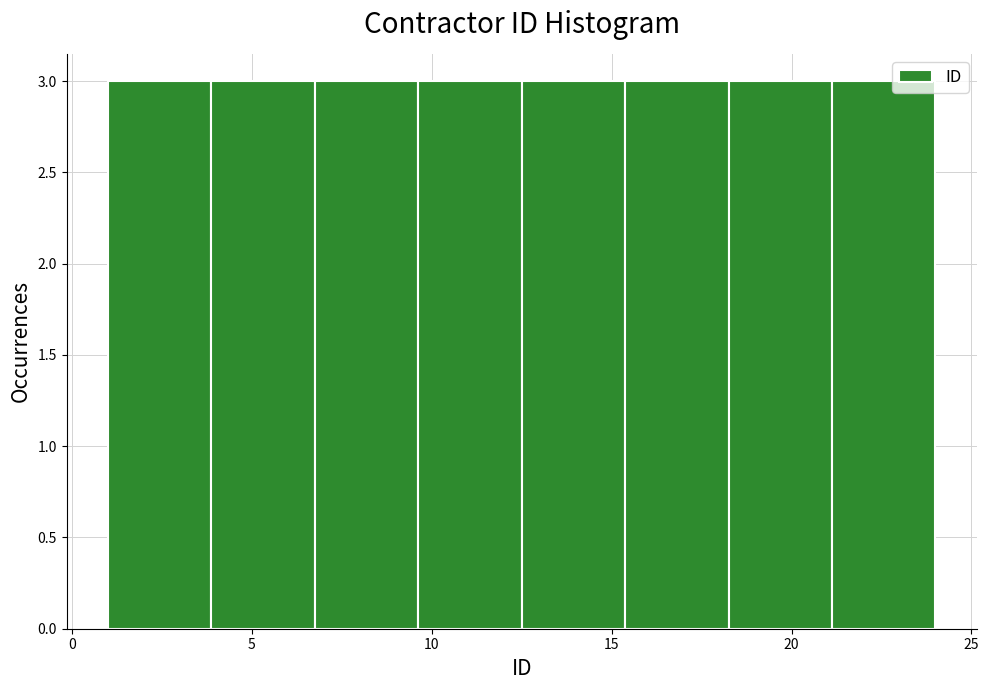

Reading left to right, list every bar in this chart as the range it spans on the x-axis followed by its height. Neither the bar edges nor the heights are printed on the chart, so give them approximately, as read against the axes.

1.0 to 4.0: 3
4.0 to 7.0: 3
7.0 to 9.5: 3
9.5 to 12.5: 3
12.5 to 15.5: 3
15.5 to 18.5: 3
18.5 to 21.0: 3
21.0 to 24.0: 3